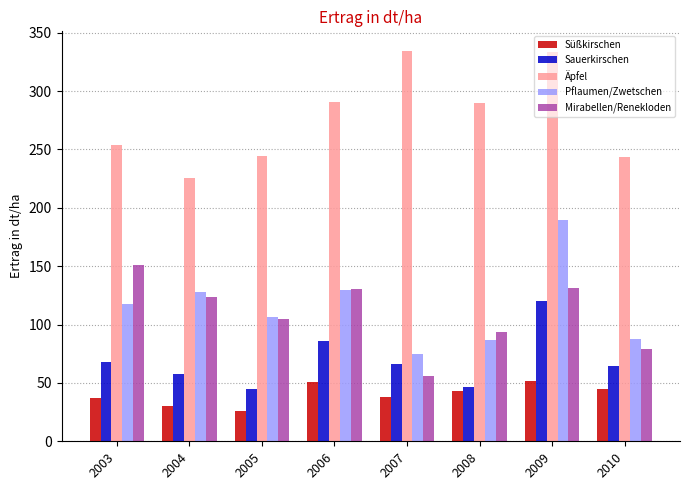

What is the highest value of the Äpfel series?

334.4